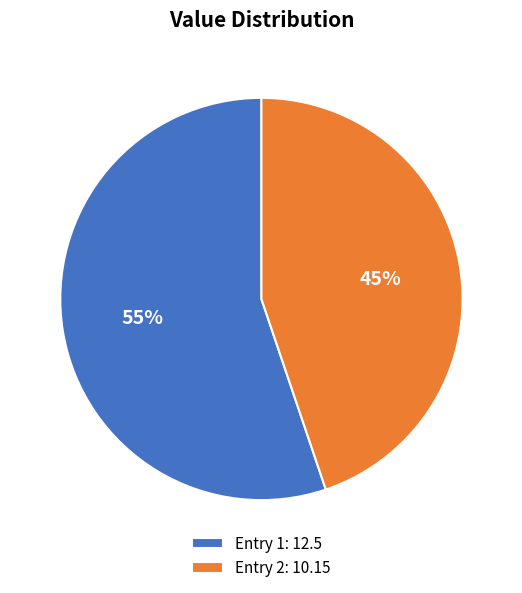

To the nearest percent, what is the difference between the largest and smallest slice percentages?

10%